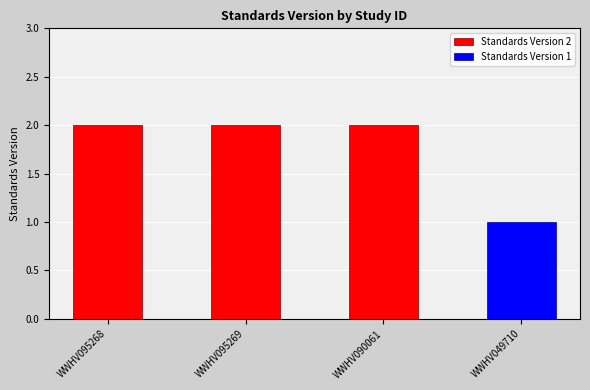

Which label corresponds to the largest value in the chart?

WWHV095268